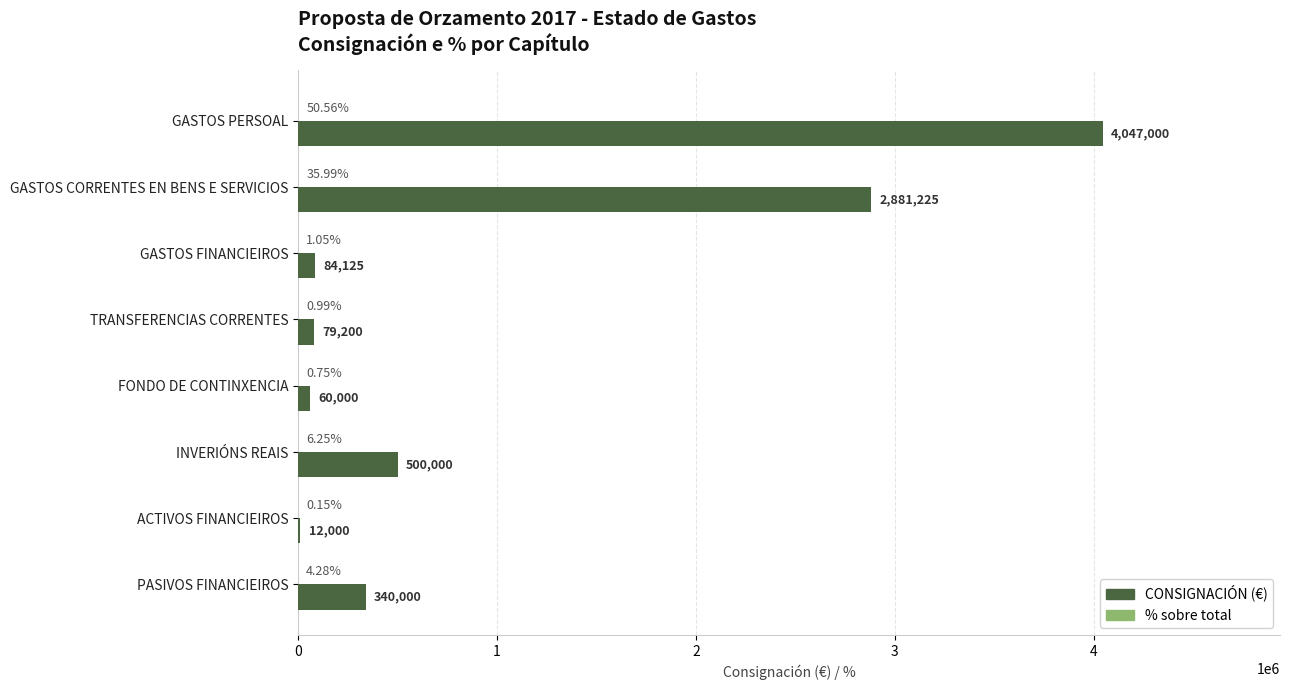

At which category is the sum across all series the highest?

GASTOS PERSOAL